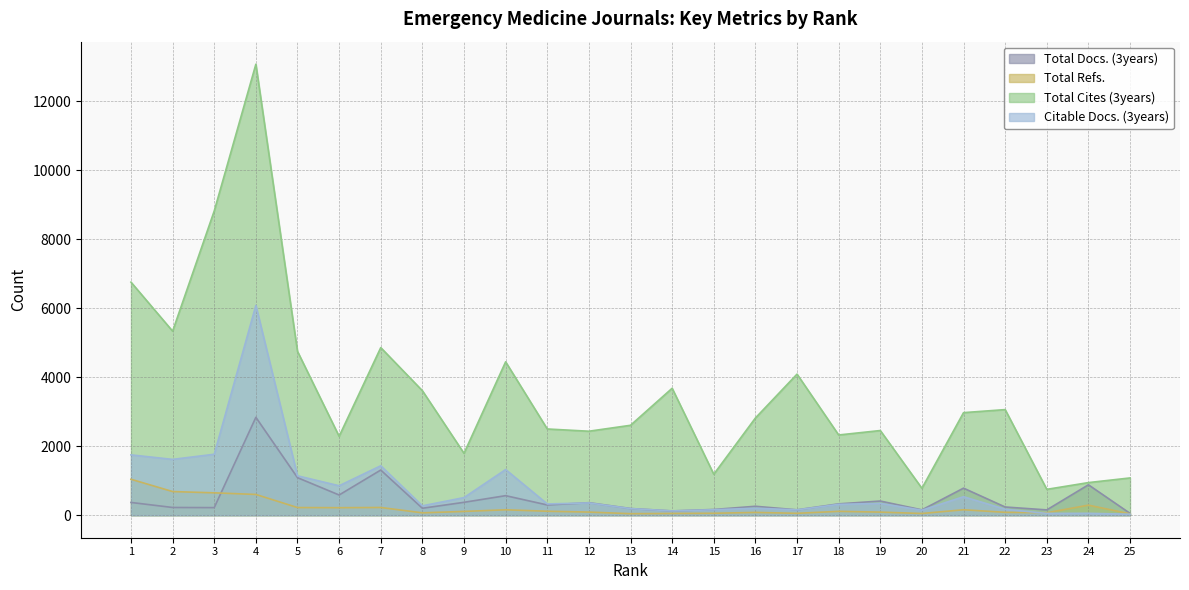

Is the value of Total Cites (3years) at 11 greater than the value of Citable Docs. (3years) at 25?

Yes